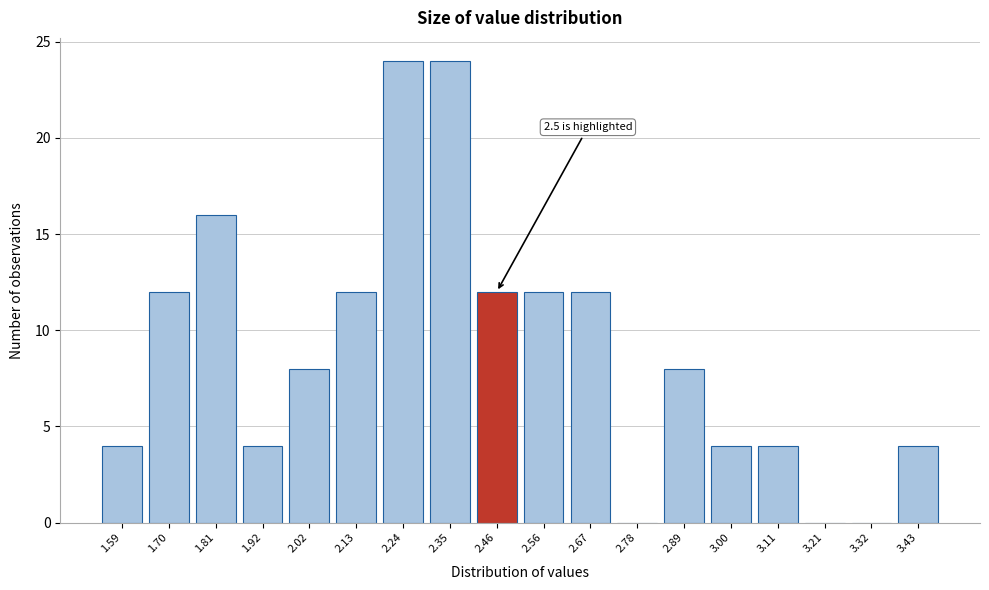

Reading right to left, what are all the values shown in this chart?

3.43=4	3.32=0	3.21=0	3.11=4	3.00=4	2.89=8	2.78=0	2.67=12	2.56=12	2.46=12	2.35=24	2.24=24	2.13=12	2.02=8	1.92=4	1.81=16	1.70=12	1.59=4